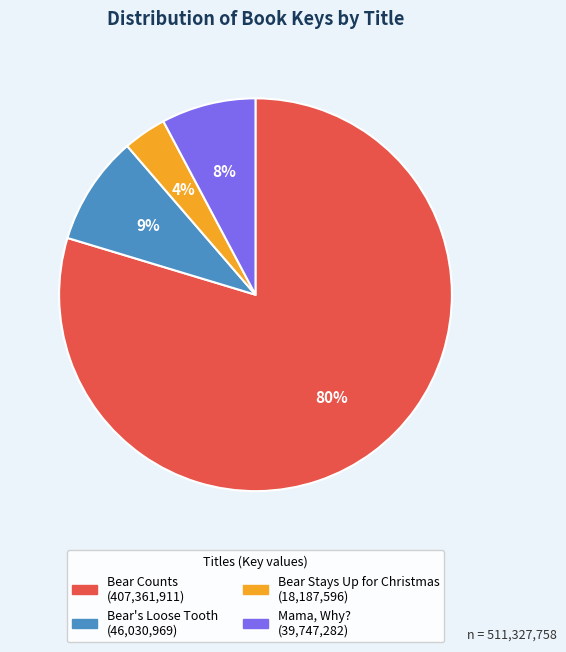

Rank the categories by value from lowest to highest.

Bear Stays Up for Christmas, Mama, Why?, Bear's Loose Tooth, Bear Counts